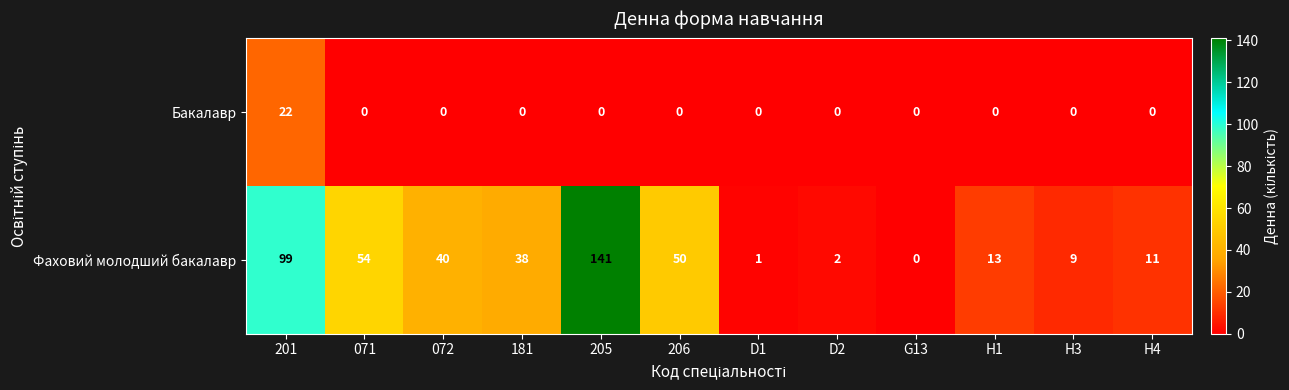

Which series has the largest total across all categories?

Фаховий молодший бакалавр